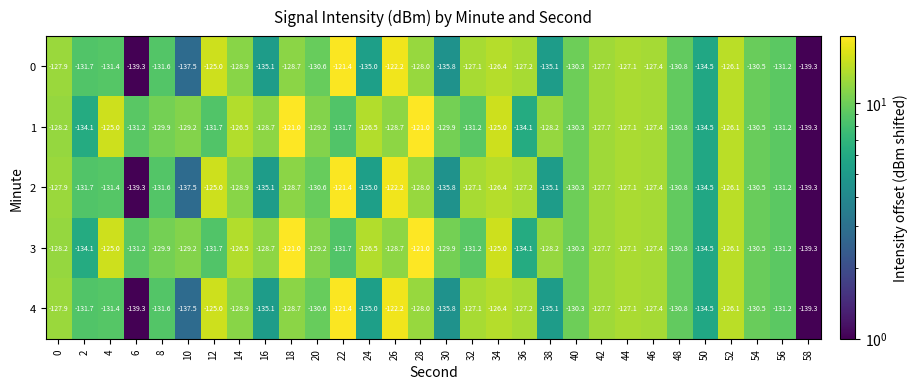

What is the difference between the highest and lowest values at 38?

6.9